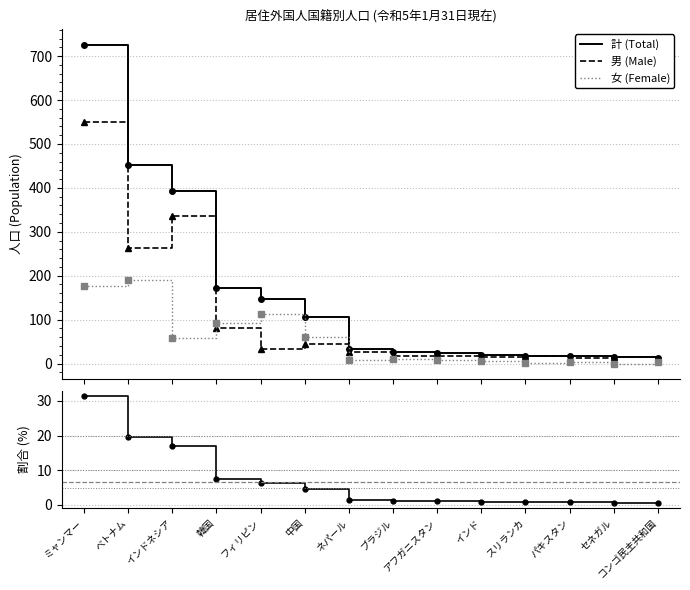

What is the average value of the 割合 (%) series?

6.6